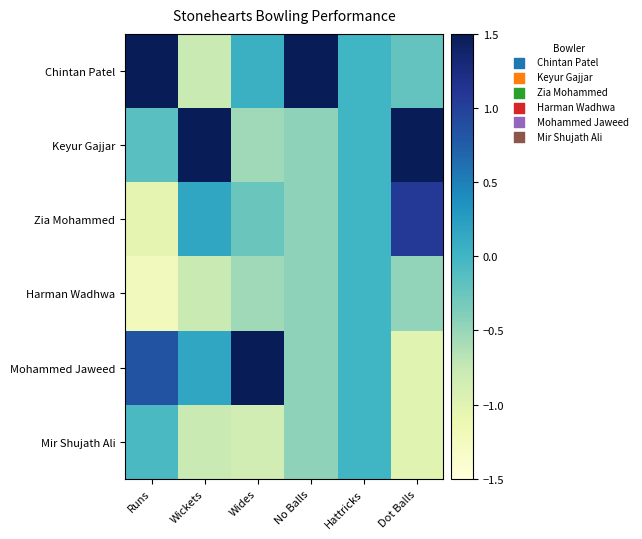

Reading left to right, transcribe all the data shown in this chart.

Chintan Patel: Runs=1.6	Wickets=-0.8	Wides=0.0	No Balls=2.2	Hattricks=0.0	Dot Balls=-0.2
Keyur Gajjar: Runs=-0.1	Wickets=2.0	Wides=-0.5	No Balls=-0.4	Hattricks=0.0	Dot Balls=1.6
Zia Mohammed: Runs=-1.0	Wickets=0.2	Wides=-0.2	No Balls=-0.4	Hattricks=0.0	Dot Balls=1.1
Harman Wadhwa: Runs=-1.2	Wickets=-0.8	Wides=-0.5	No Balls=-0.4	Hattricks=0.0	Dot Balls=-0.5
Mohammed Jaweed: Runs=0.8	Wickets=0.2	Wides=2.1	No Balls=-0.4	Hattricks=0.0	Dot Balls=-1.0
Mir Shujath Ali: Runs=-0.1	Wickets=-0.8	Wides=-0.8	No Balls=-0.4	Hattricks=0.0	Dot Balls=-1.0